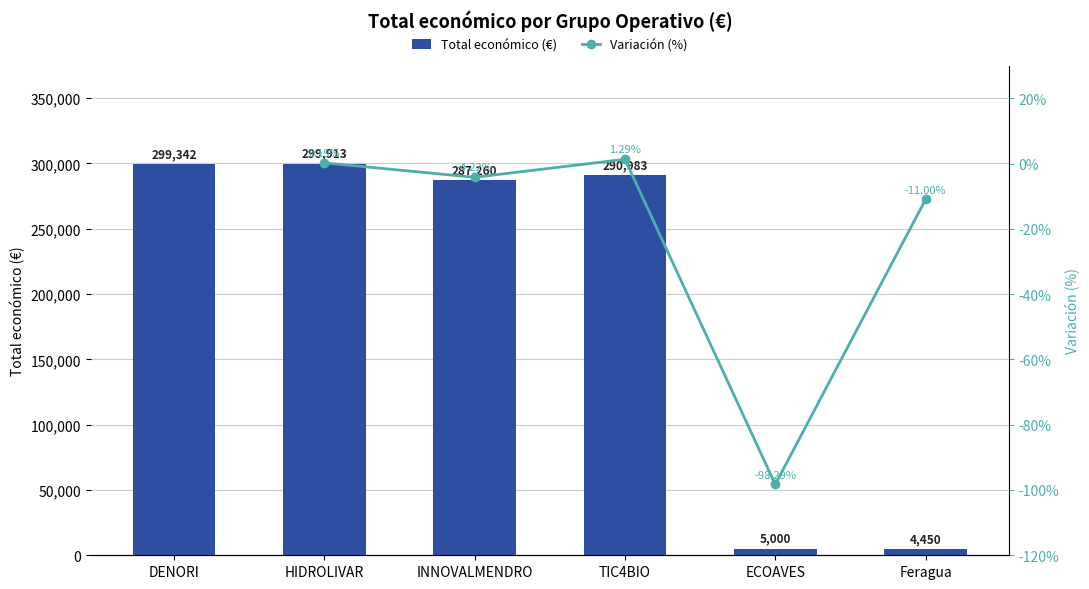

List the labels in order of Total económico (€) value, largest first.

HIDROLIVAR, DENORI, TIC4BIO, INNOVALMENDRO, ECOAVES, Feragua